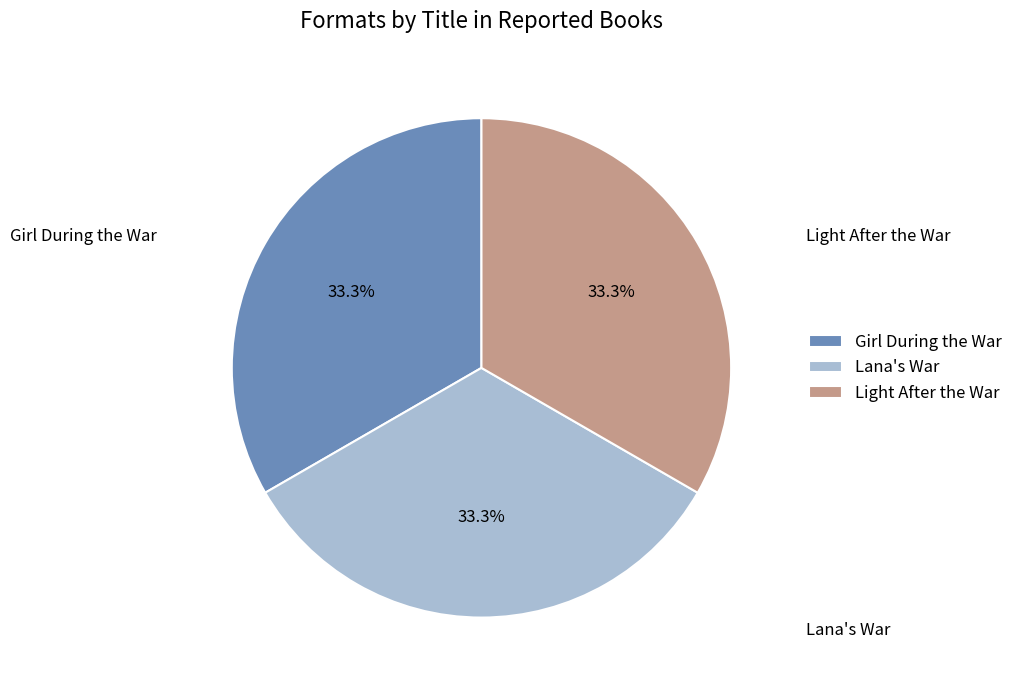

Is Light After the War the majority of the pie?

No